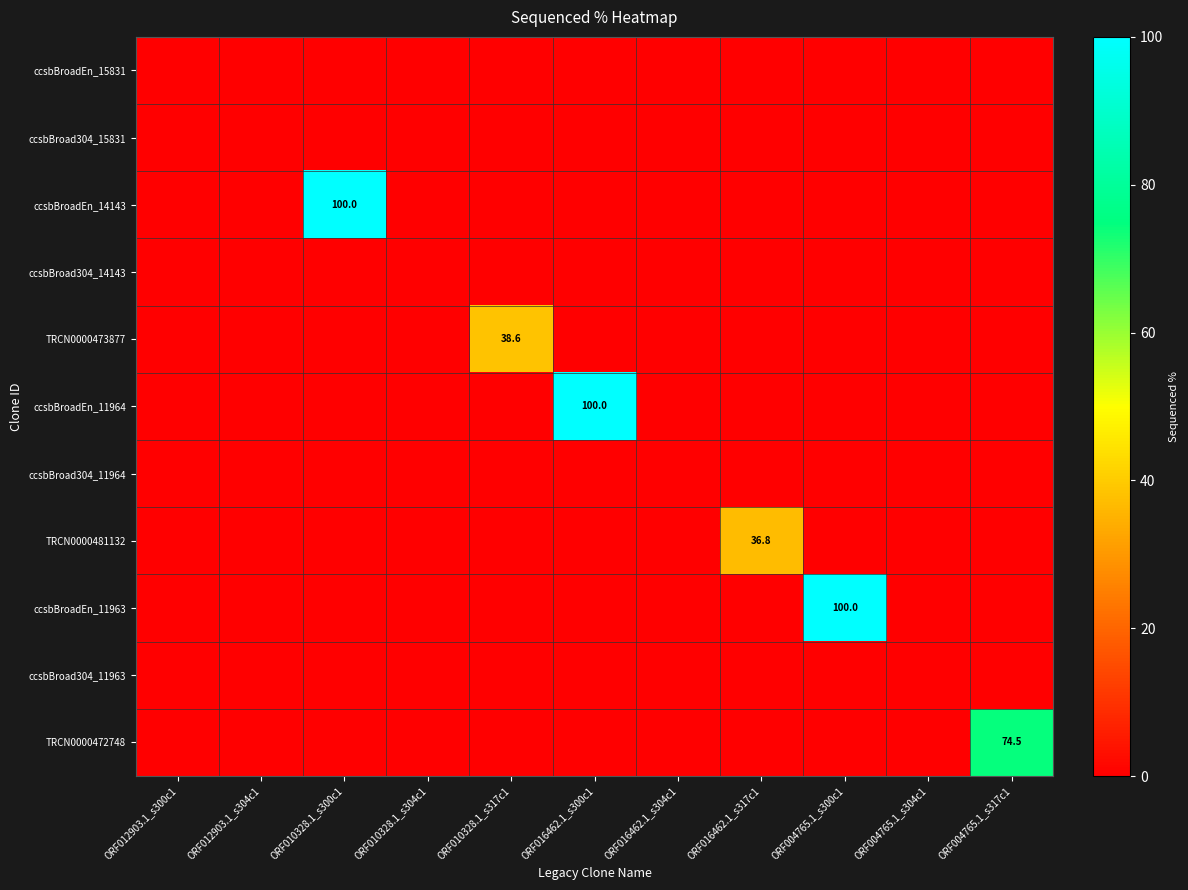

Rank the categories by ccsbBroadEn_11964 value from lowest to highest.

ORF012903.1_s300c1, ORF012903.1_s304c1, ORF010328.1_s300c1, ORF010328.1_s304c1, ORF010328.1_s317c1, ORF016462.1_s304c1, ORF016462.1_s317c1, ORF004765.1_s300c1, ORF004765.1_s304c1, ORF004765.1_s317c1, ORF016462.1_s300c1